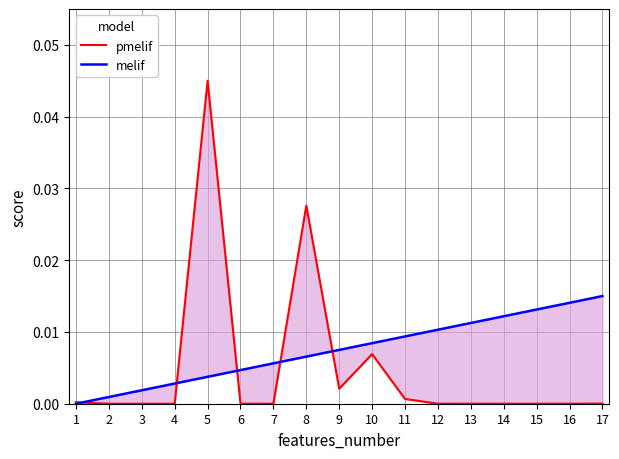

Where is melif nearest to the value 0?

1